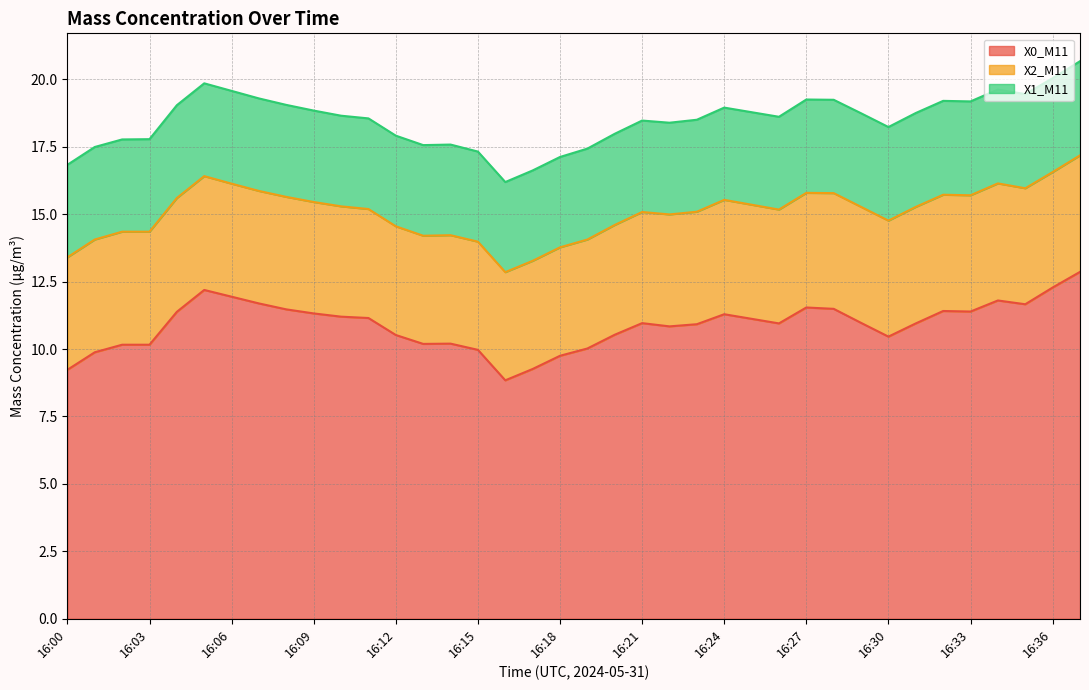

Which category has the lowest value across all series?

16:15